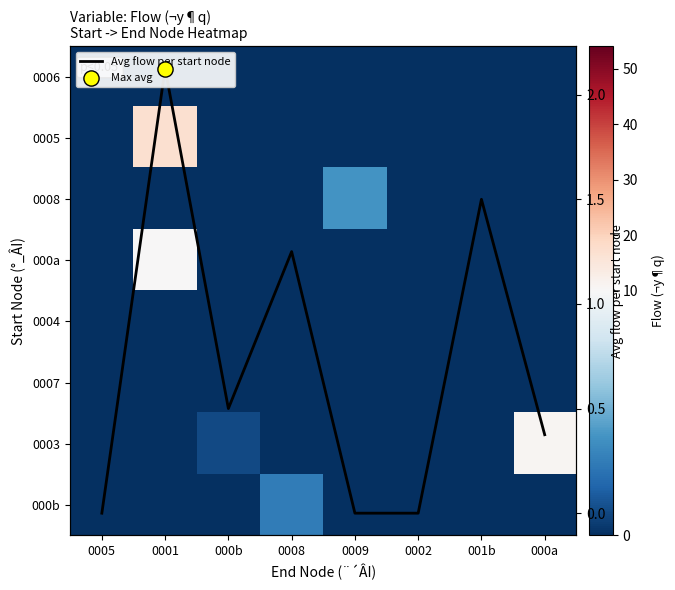

Which category has the highest value in the 000b series?

0008